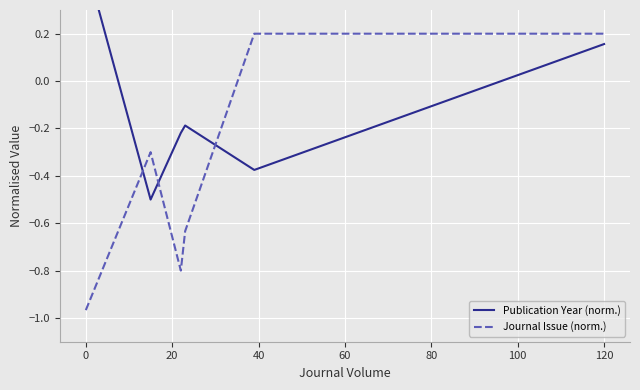

Count the Publication Year (norm.) values in the range 0 to 1.

2